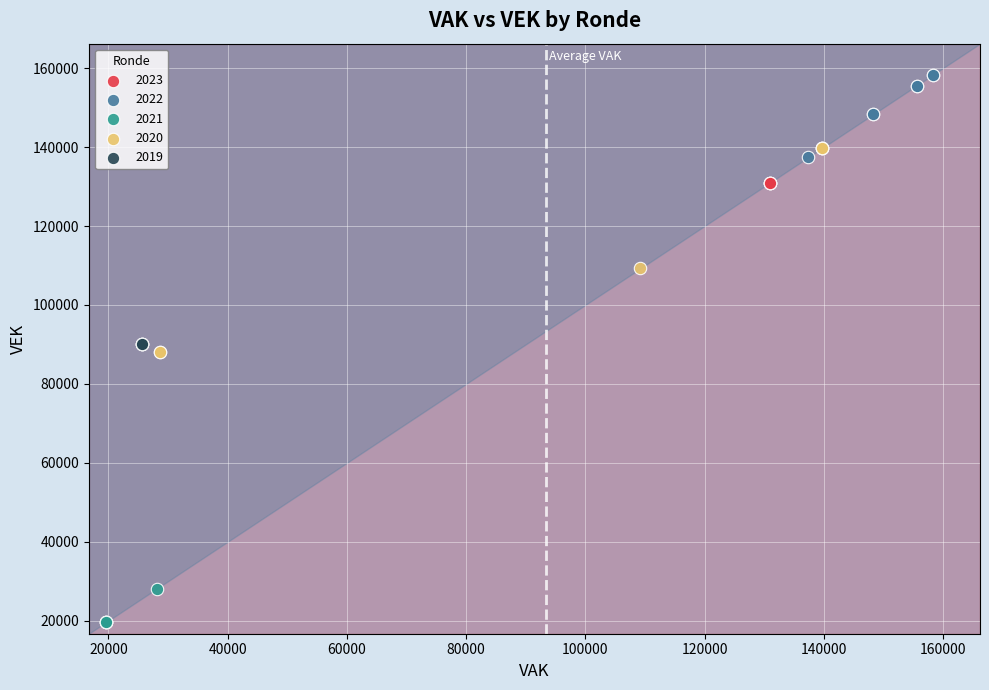

Which series reaches the maximum Y coordinate?

2022